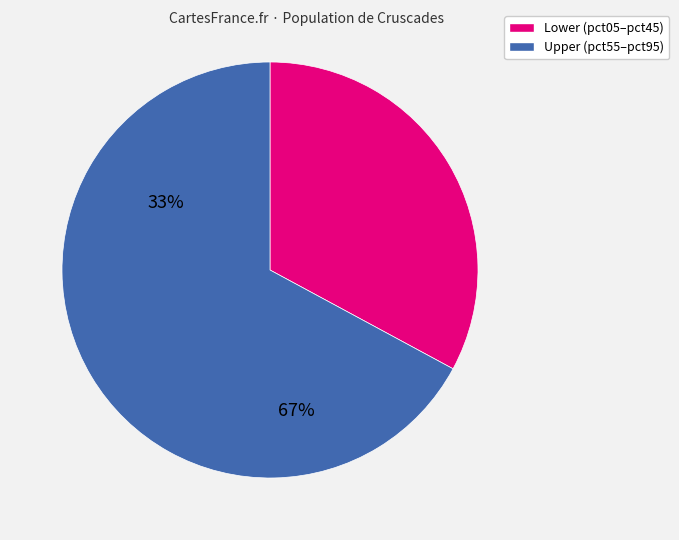

Does any single category account for the majority?

Yes